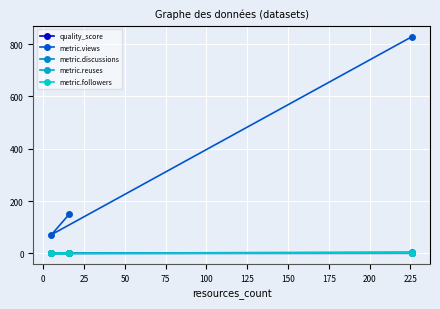

How many lines are shown in the chart?

5